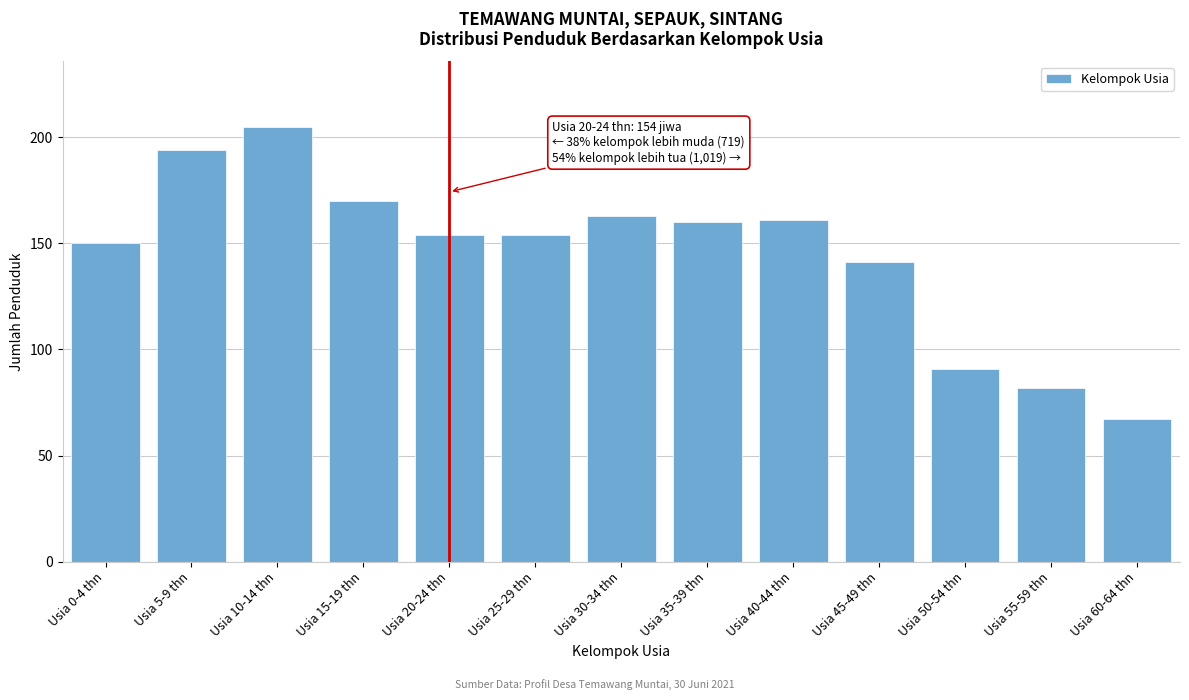

Reading left to right, what are all the values shown in this chart?

Usia 0-4 thn=150	Usia 5-9 thn=194	Usia 10-14 thn=205	Usia 15-19 thn=170	Usia 20-24 thn=154	Usia 25-29 thn=154	Usia 30-34 thn=163	Usia 35-39 thn=160	Usia 40-44 thn=161	Usia 45-49 thn=141	Usia 50-54 thn=91	Usia 55-59 thn=82	Usia 60-64 thn=67